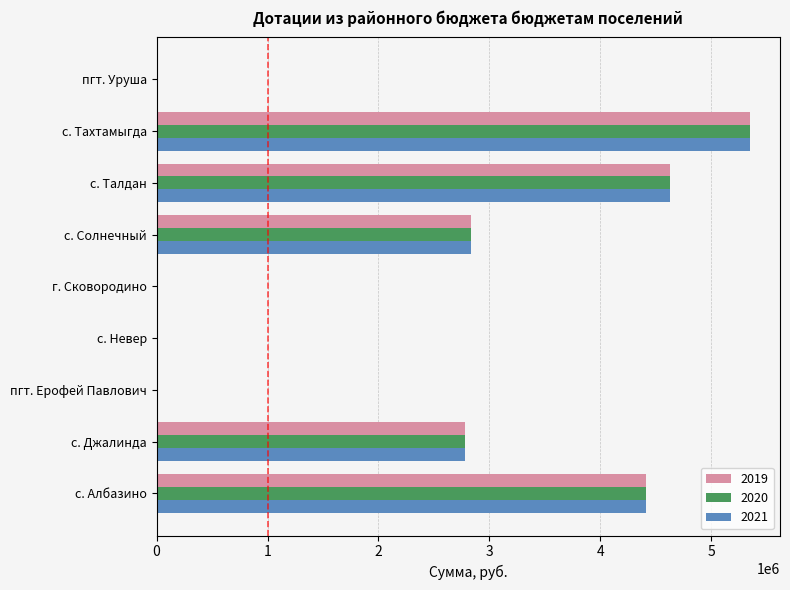

Is it true that 2021 equals 2267308 at с. Невер?

False